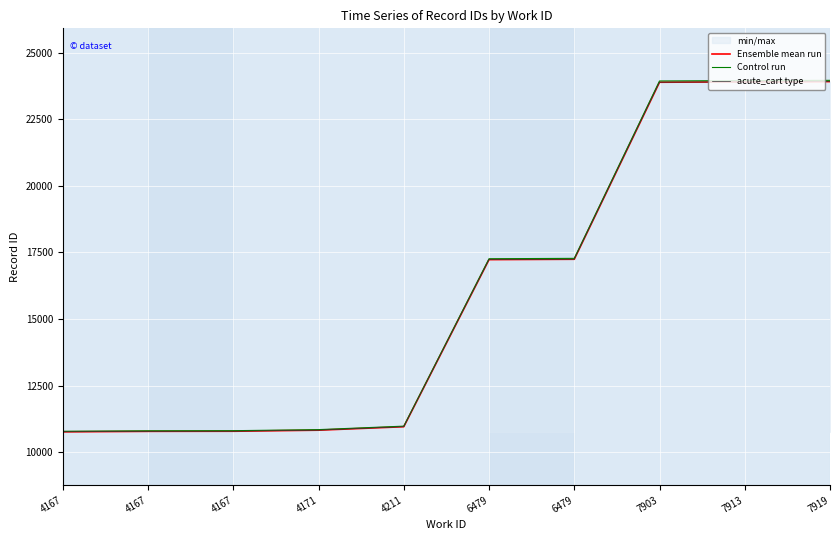

Is the value of acute_cart type at 7919 greater than the value of Ensemble mean run at 7919?

No